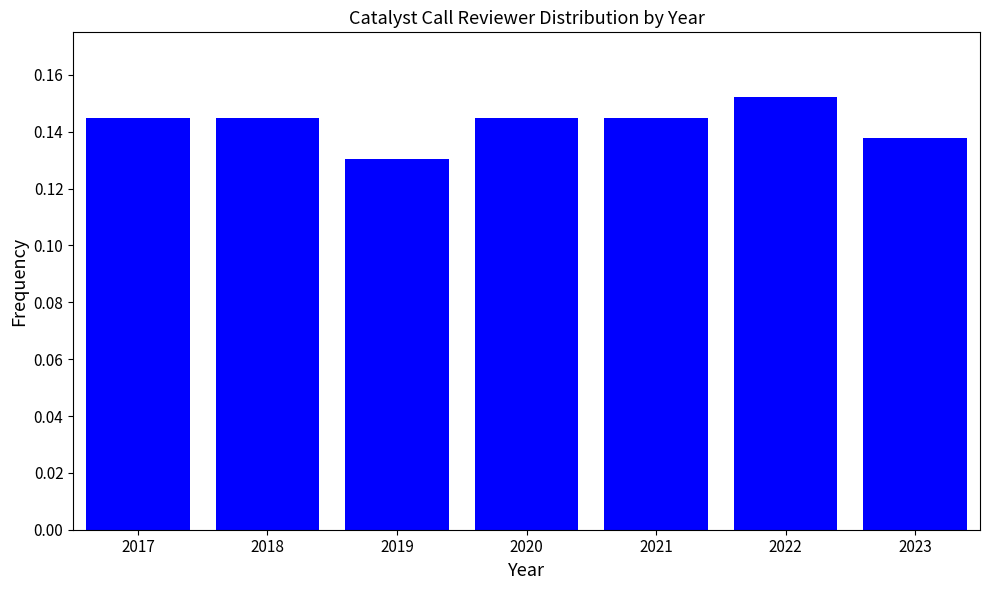

At which label is the value closest to 0?

2019